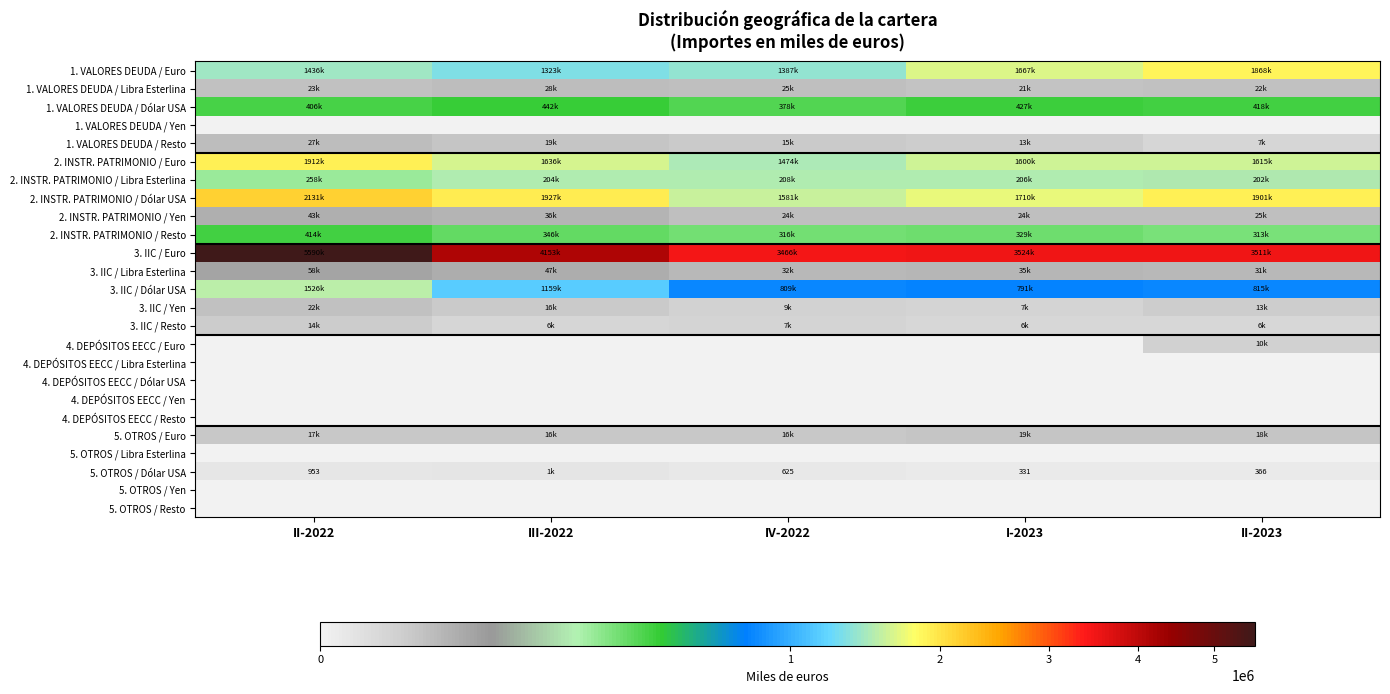

Which category has the lowest value in the 3. IIC / Euro series?

IV-2022